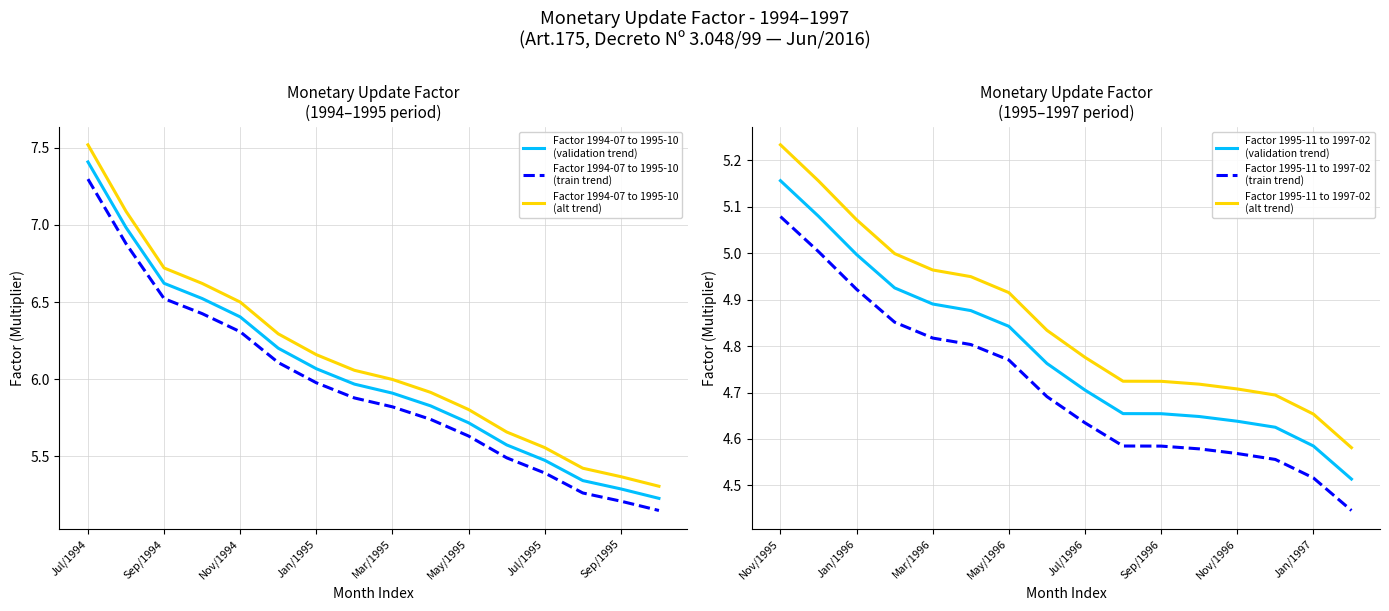

Between May/1995 and 13, which is larger?

May/1995